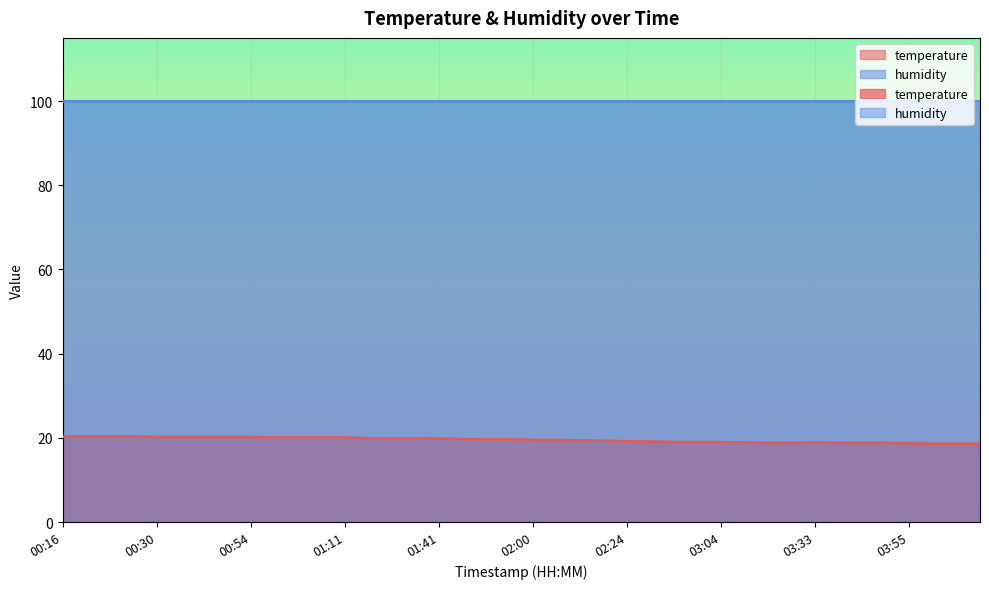

List the labels in order of value, smallest first.

04:00, 04:11, 04:17, 03:55, 03:25, 03:28, 03:36, 03:39, 03:47, 03:13, 03:33, 02:55, 03:01, 03:04, 02:49, 02:24, 02:21, 02:11, 02:00, 02:03, 01:54, 01:57, 01:49, 01:41, 01:19, 01:30, 01:38, 01:00, 01:06, 01:08, 01:11, 00:30, 00:33, 00:38, 00:46, 00:54, 00:16, 00:21, 00:24, 00:27